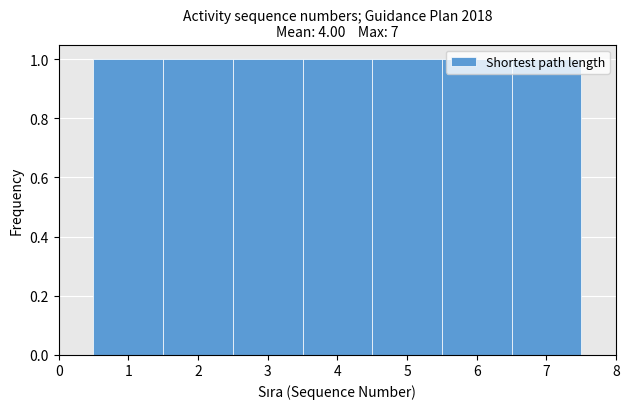

Reading left to right, list every bar in this chart as the range it spans on the x-axis followed by its height. The values are not printed on the chart, so give them approximately, as read against the axis.

0.5 to 1.5: 1
1.5 to 2.5: 1
2.5 to 3.5: 1
3.5 to 4.5: 1
4.5 to 5.5: 1
5.5 to 6.5: 1
6.5 to 7.5: 1